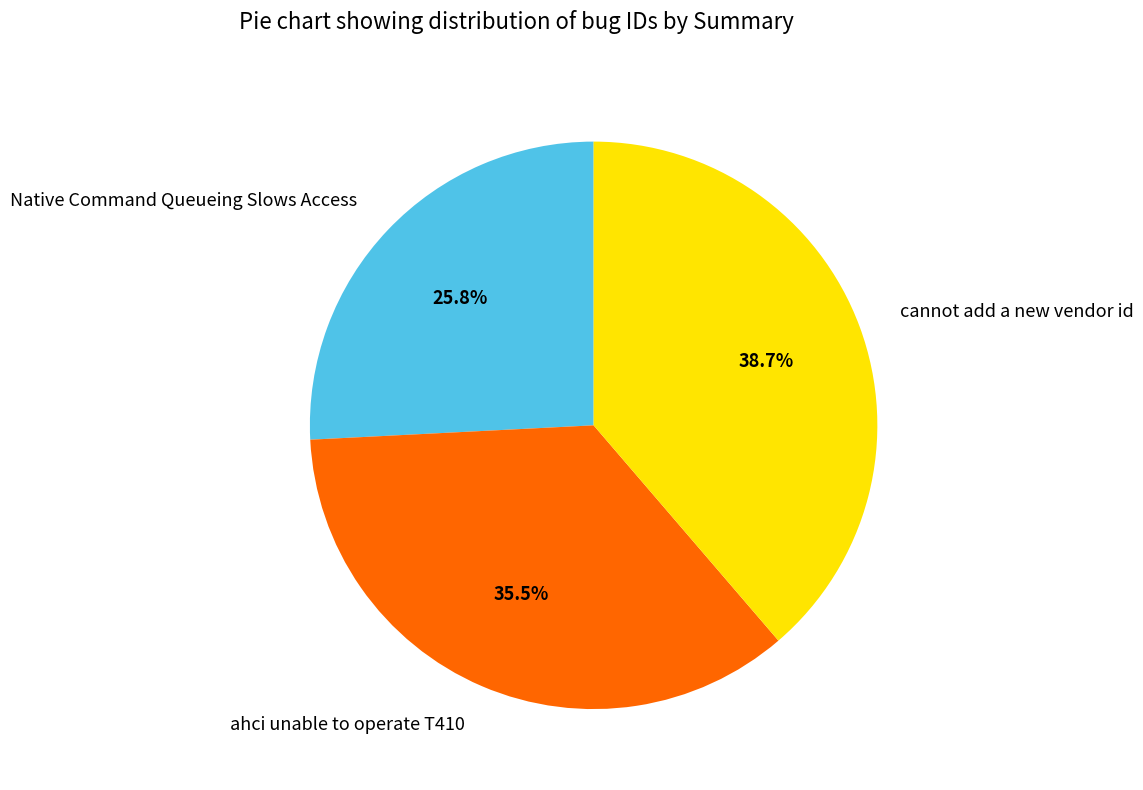

What is the smallest slice in the pie chart?

Native Command Queueing Slows Access